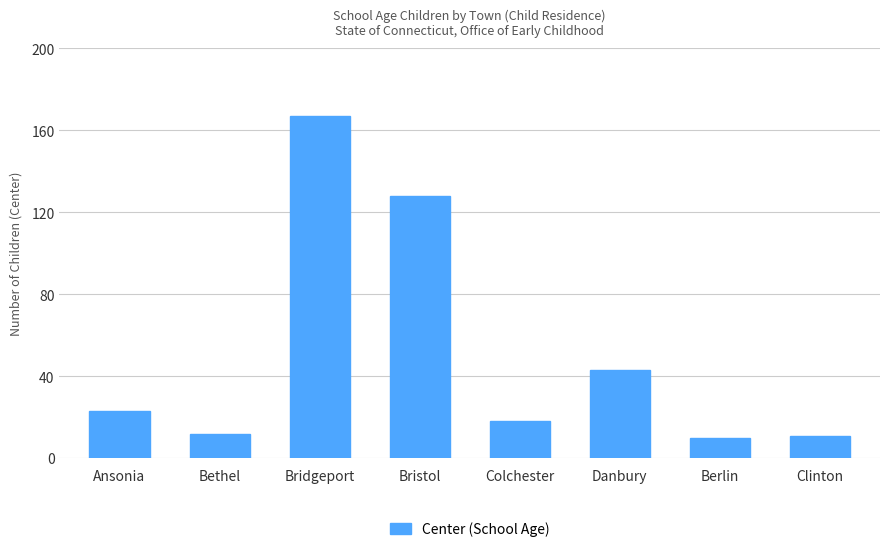

Between Colchester and Bethel, which is larger?

Colchester